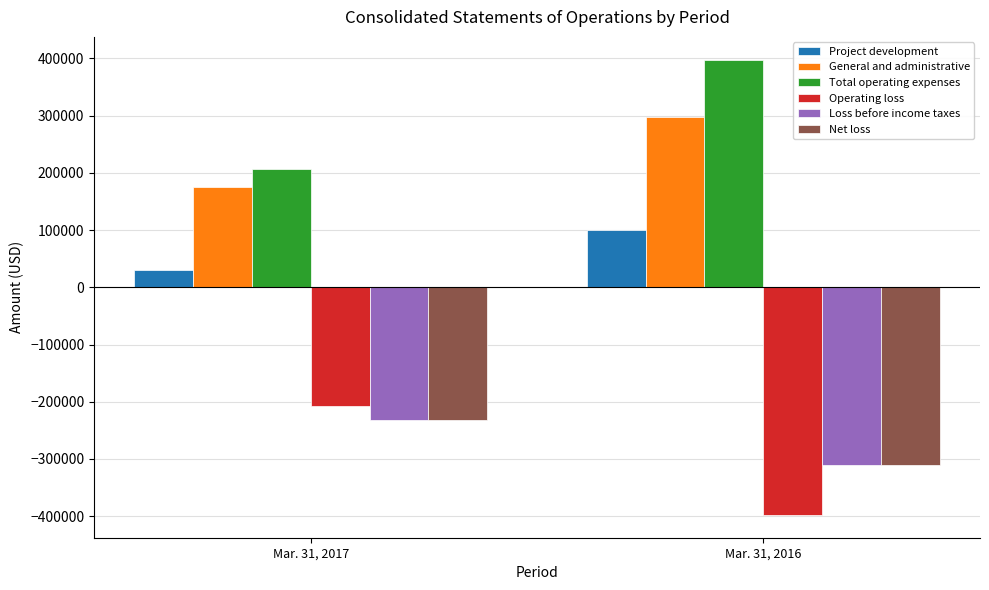

What is the smallest value displayed?

-397858